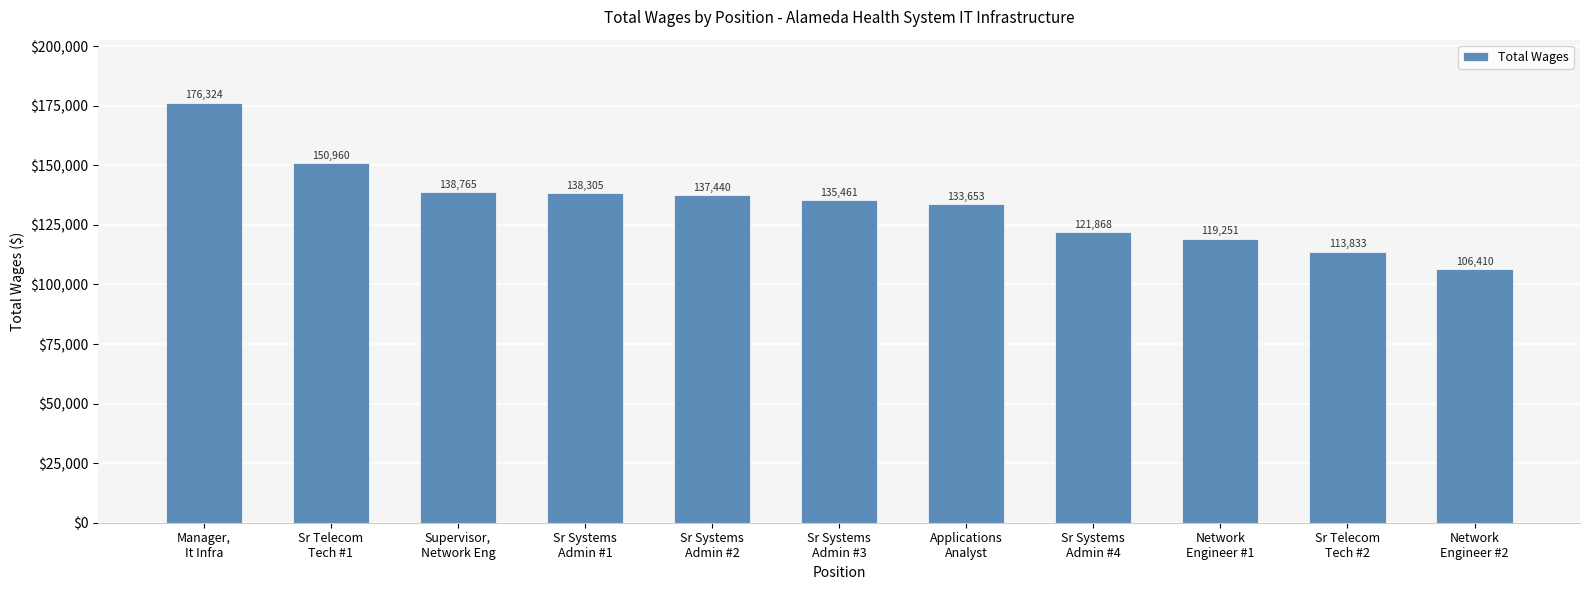

What is the approximate value at Sr Telecom
Tech #2, to the nearest 50?

113850